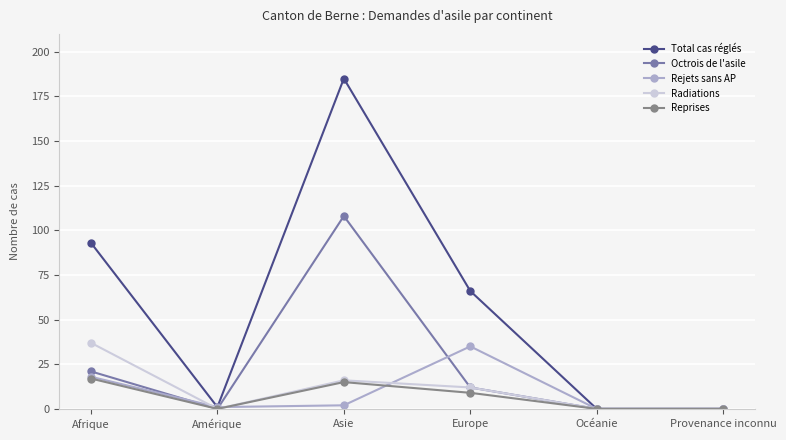

How many lines are shown in the chart?

5